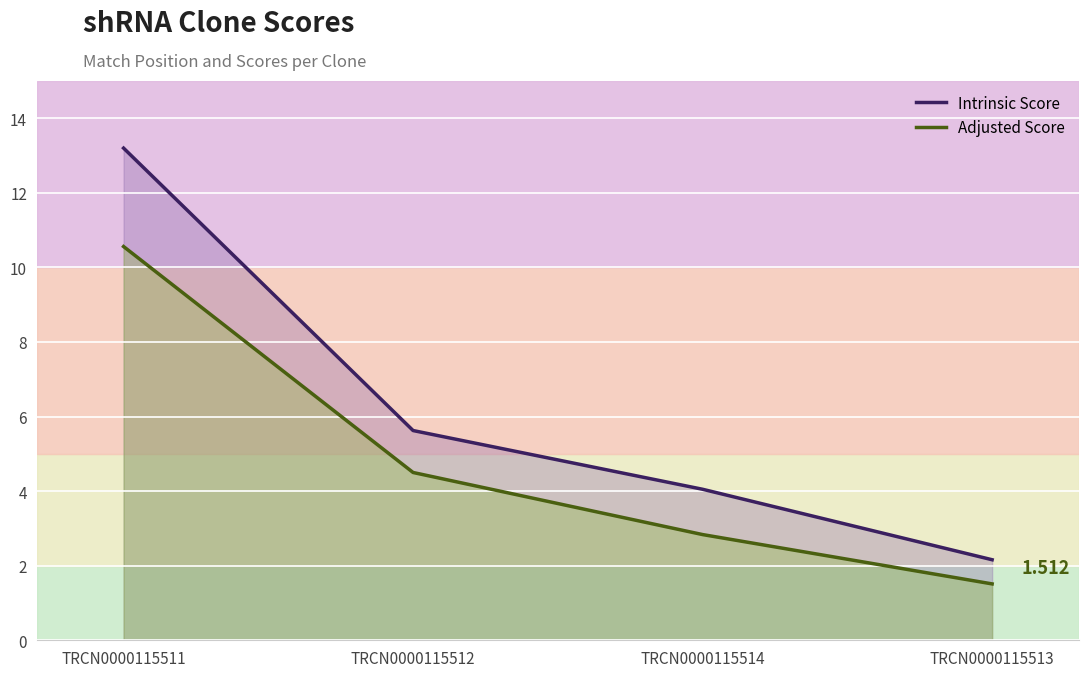

How many values in the Intrinsic Score series exceed 5?

2